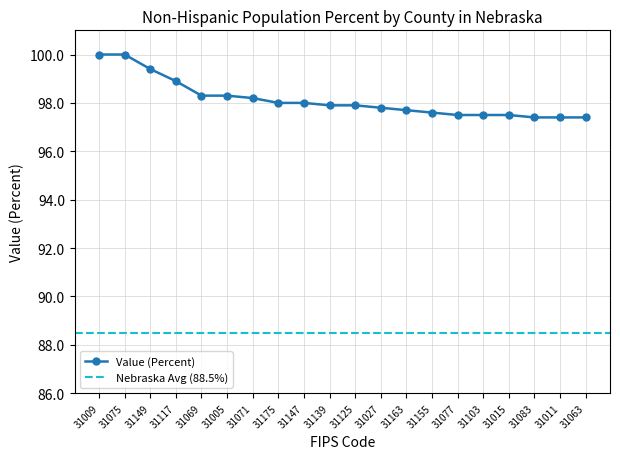

What is the maximum value for Value (Percent)?

100.0